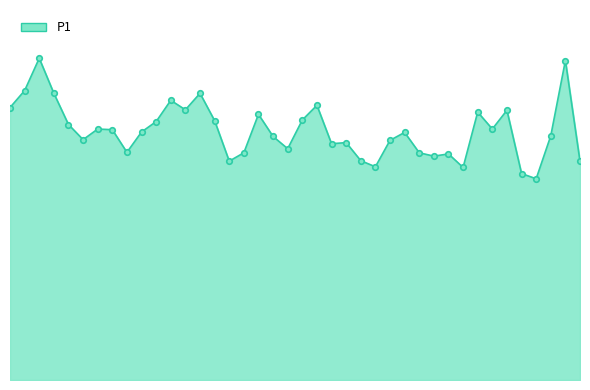

What is the value of the 37th point from the left?

8.9